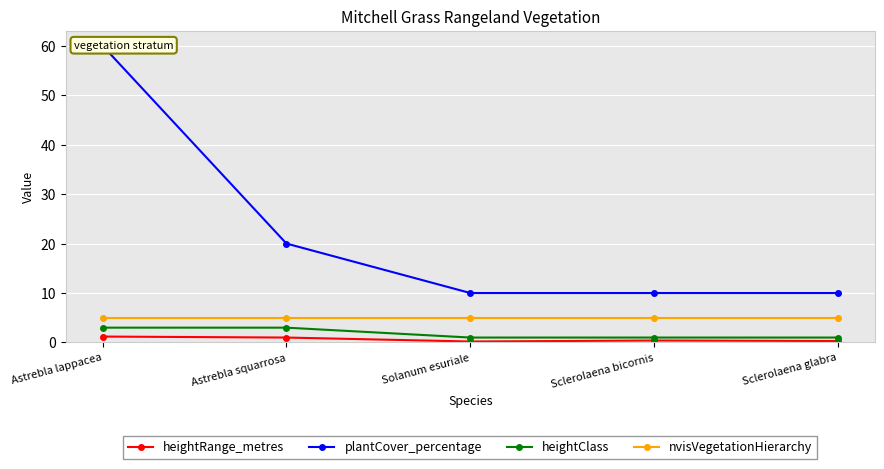

What is the label of the 3rd point from the left?

Solanum esuriale